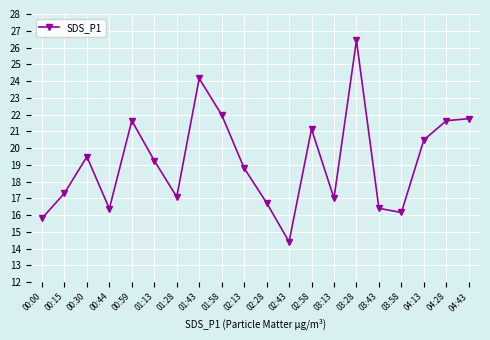

Which has a higher value, 04:28 or 00:00?

04:28